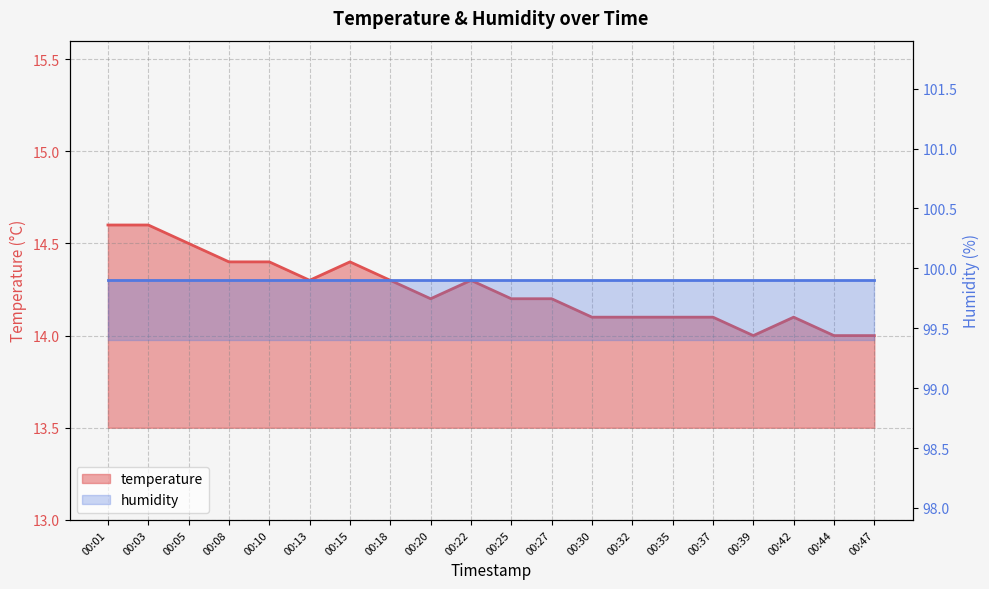

What is the smallest value displayed?

14.0